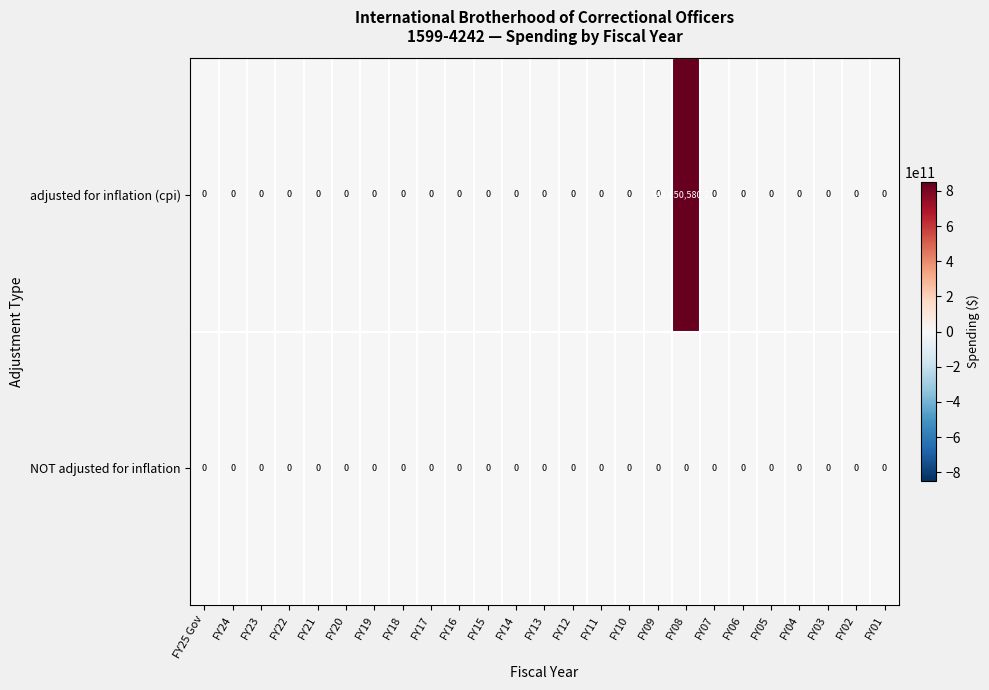

True or false: NOT adjusted for inflation has a value of 0 at FY05.

True